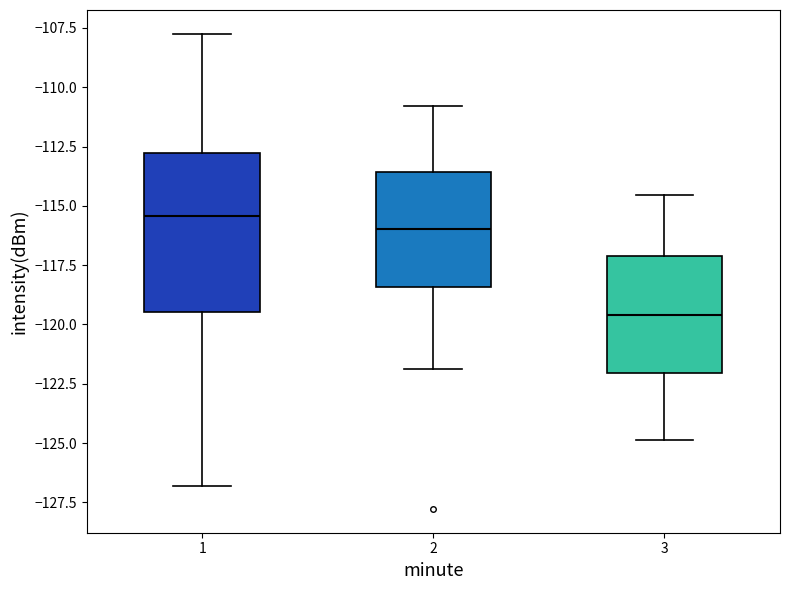

Which box has the highest median line?

1